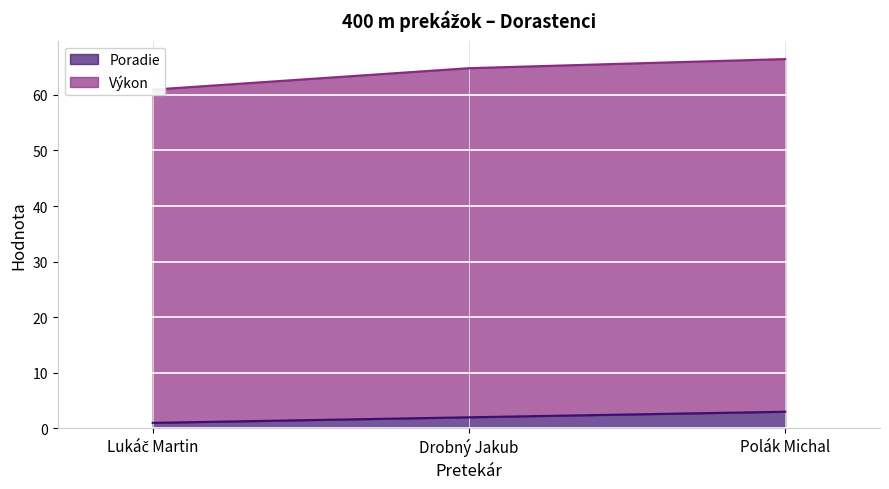

The Poradie series shows 3 at Polák Michal. True or false?

True